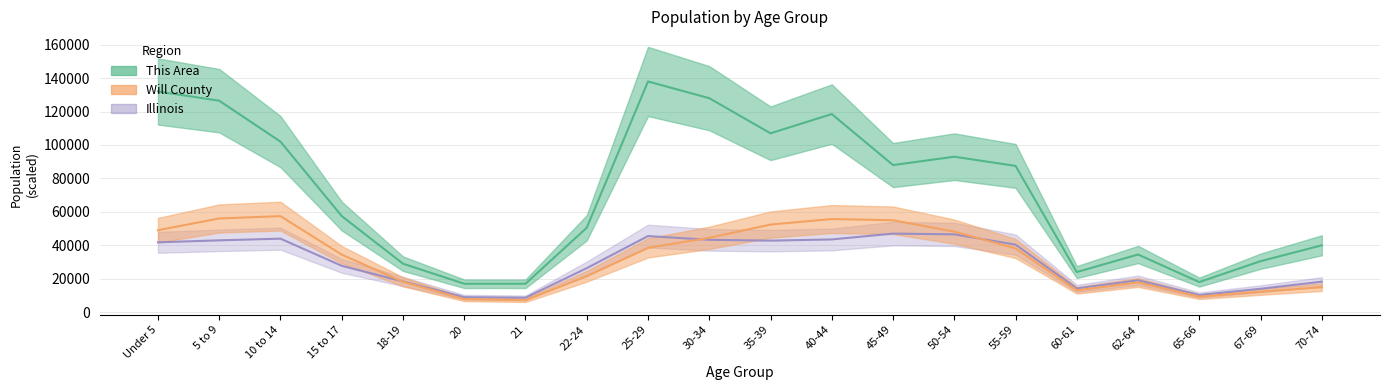

Which series has the widest spread of values?

This Area